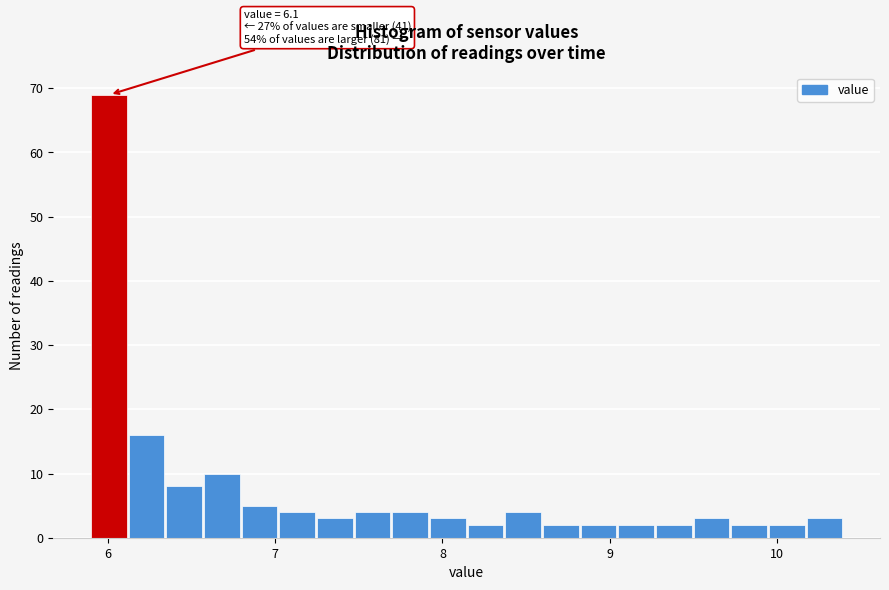

Around what value on the x-axis is the tallest bar? Give the approximate position of its centre, as read against the axis.

6.0